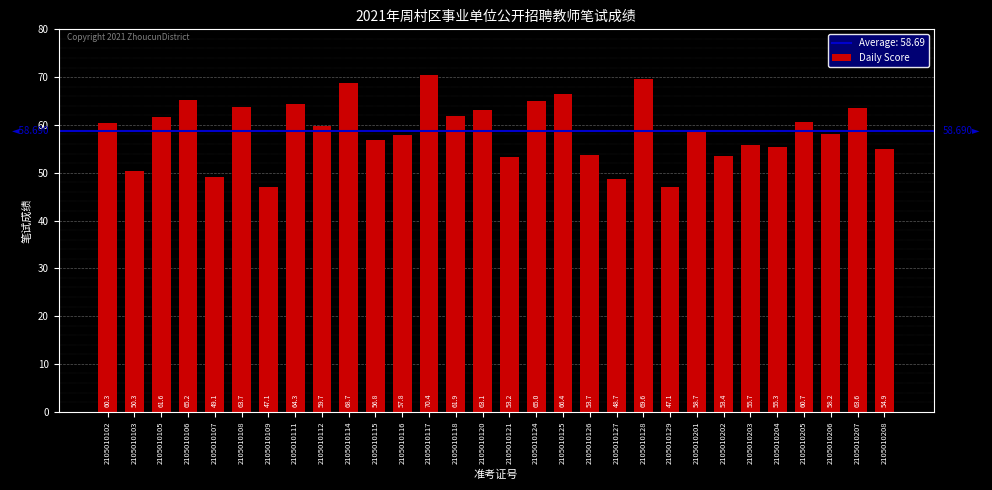

Where is the data nearest to the value 58?

2105010116